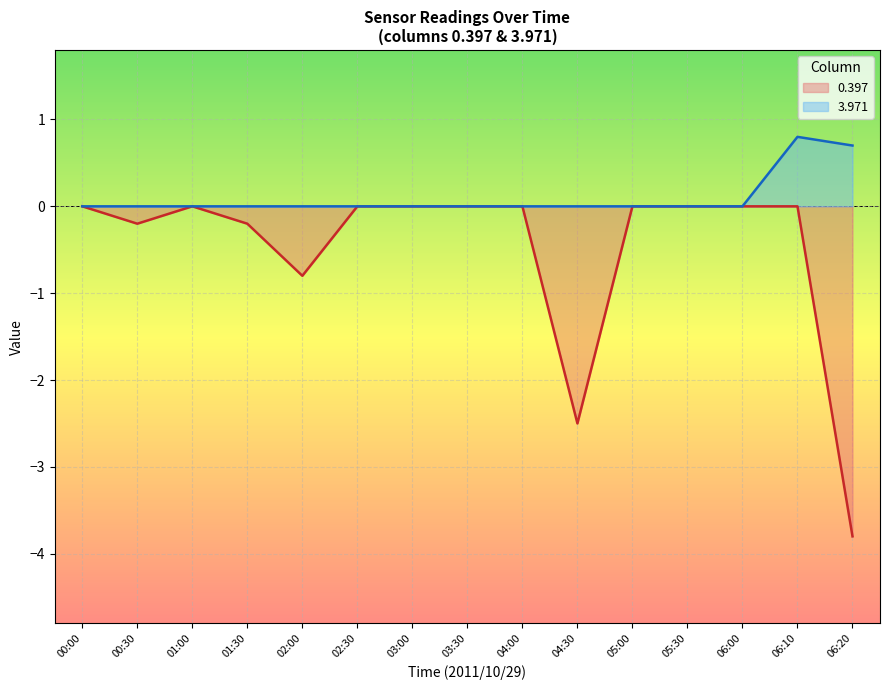

Which series has the widest spread of values?

0.397